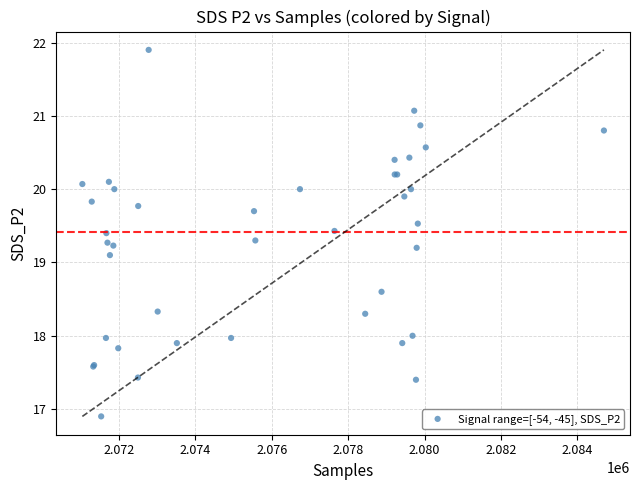

What Y value in the scatter plot is closest to 19?

19.1